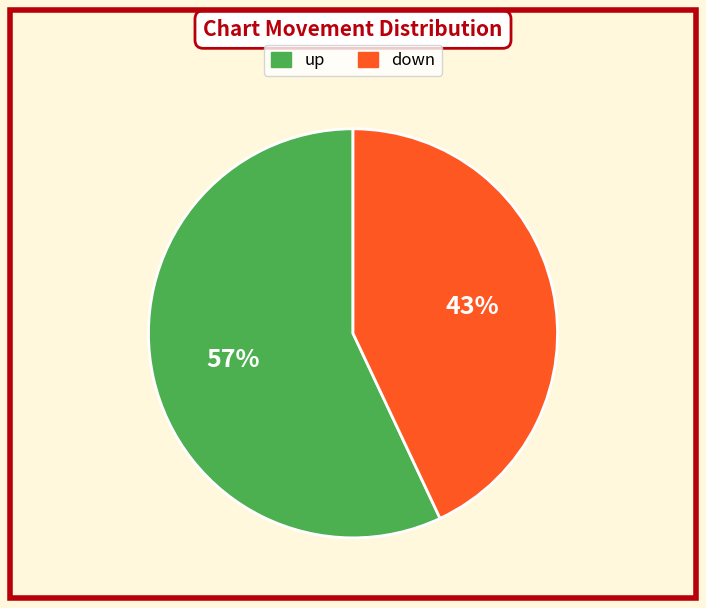

Is there a majority slice in this chart?

Yes